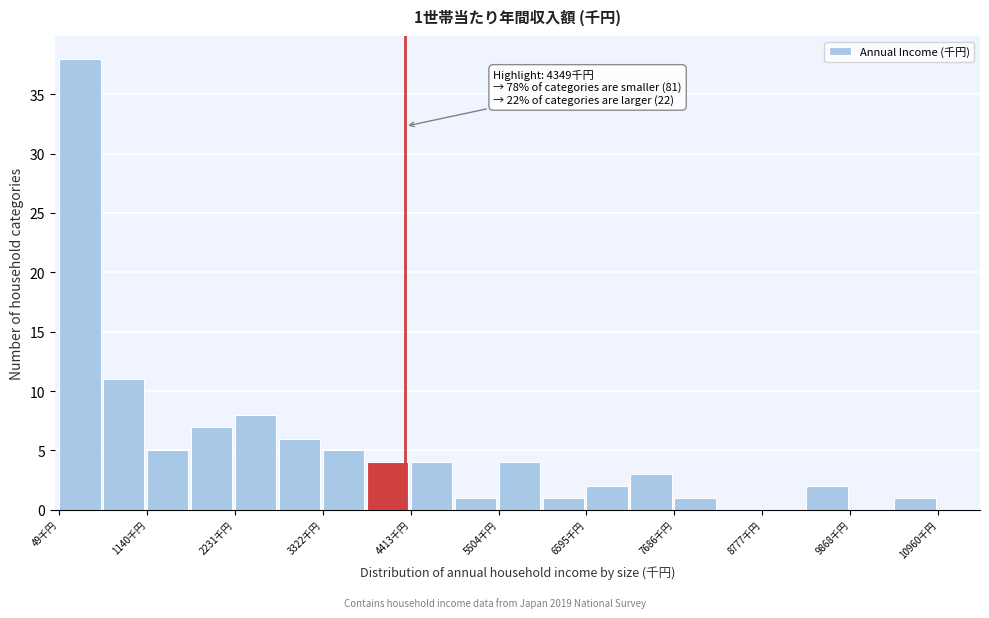

Read against the x-axis, roughly where is the centre of the tallest bar?

400